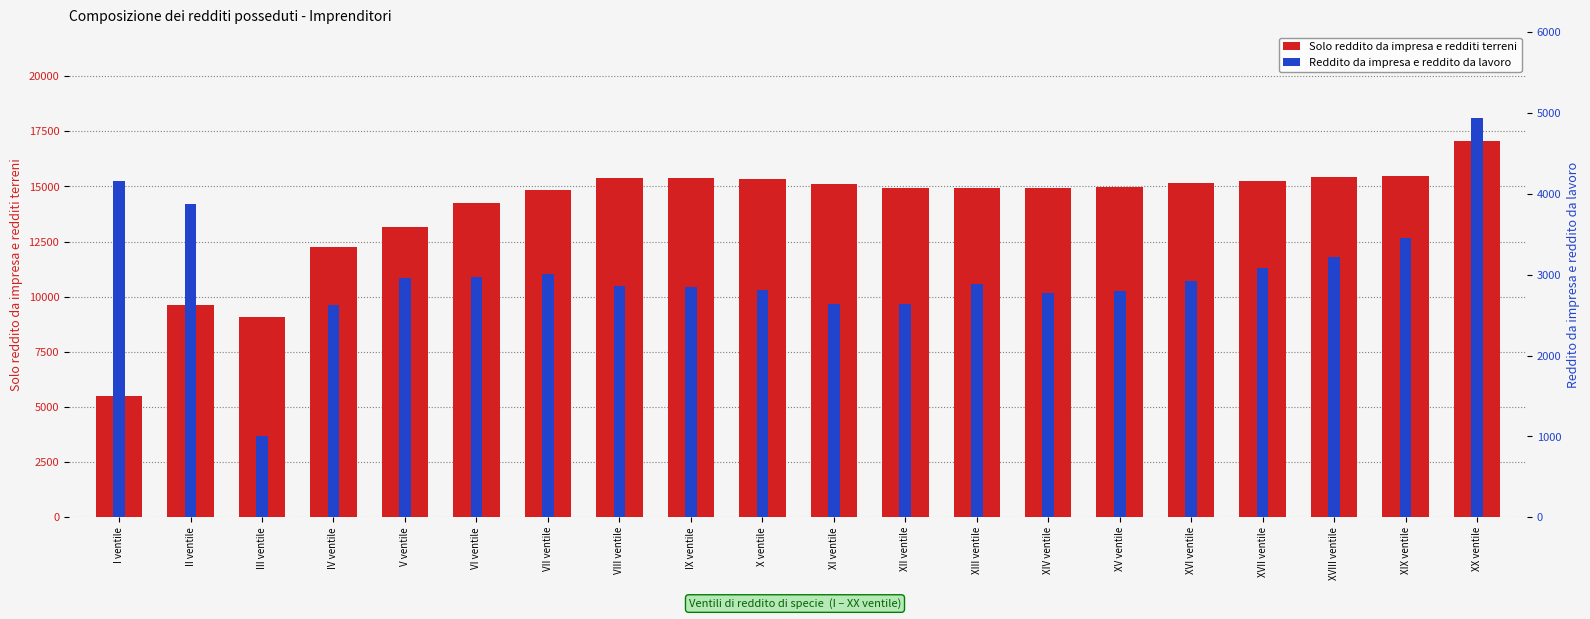

What is the label of the 13th bar from the left?

XIII ventile